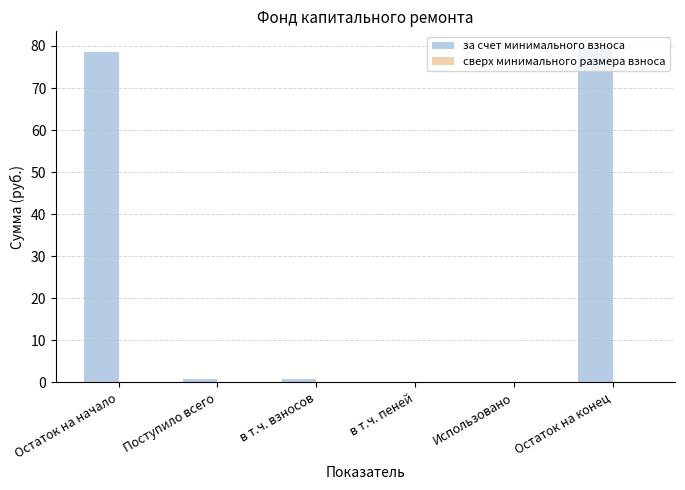

Between Поступило всего and Использовано, which is larger?

Поступило всего